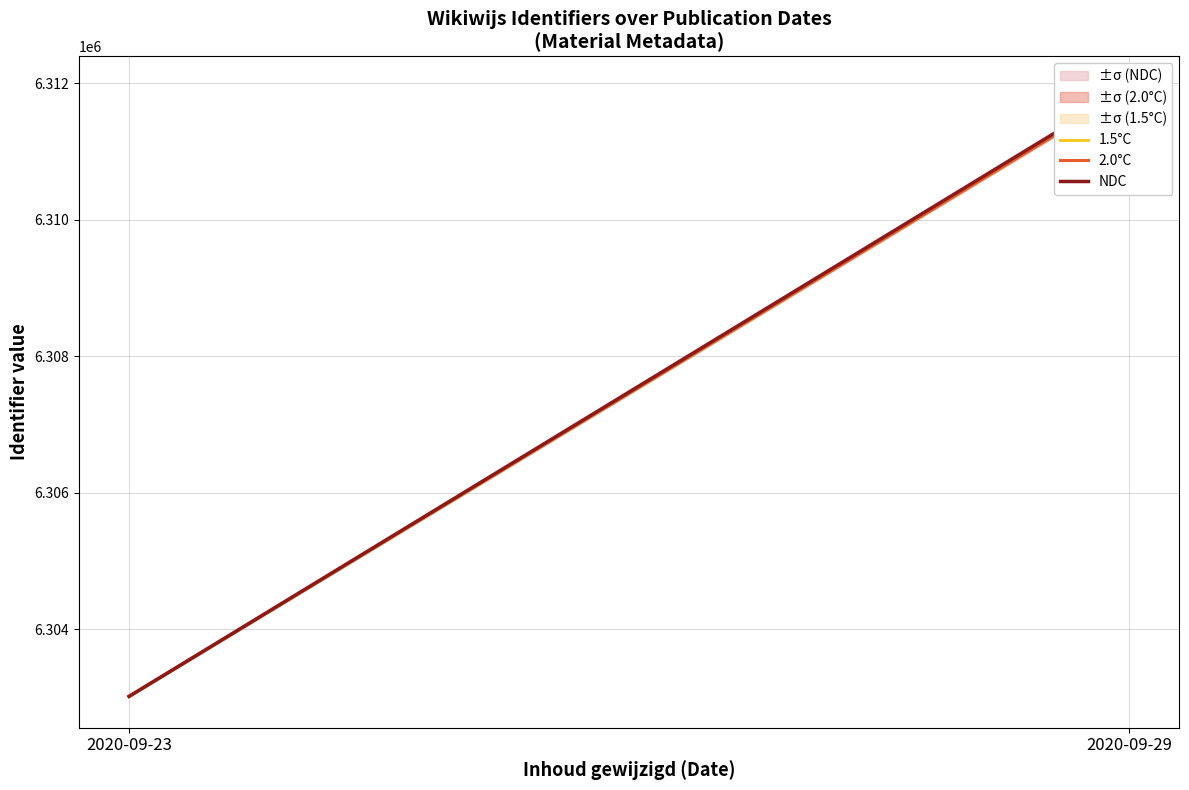

How many values in the NDC series are below 6311940?

1